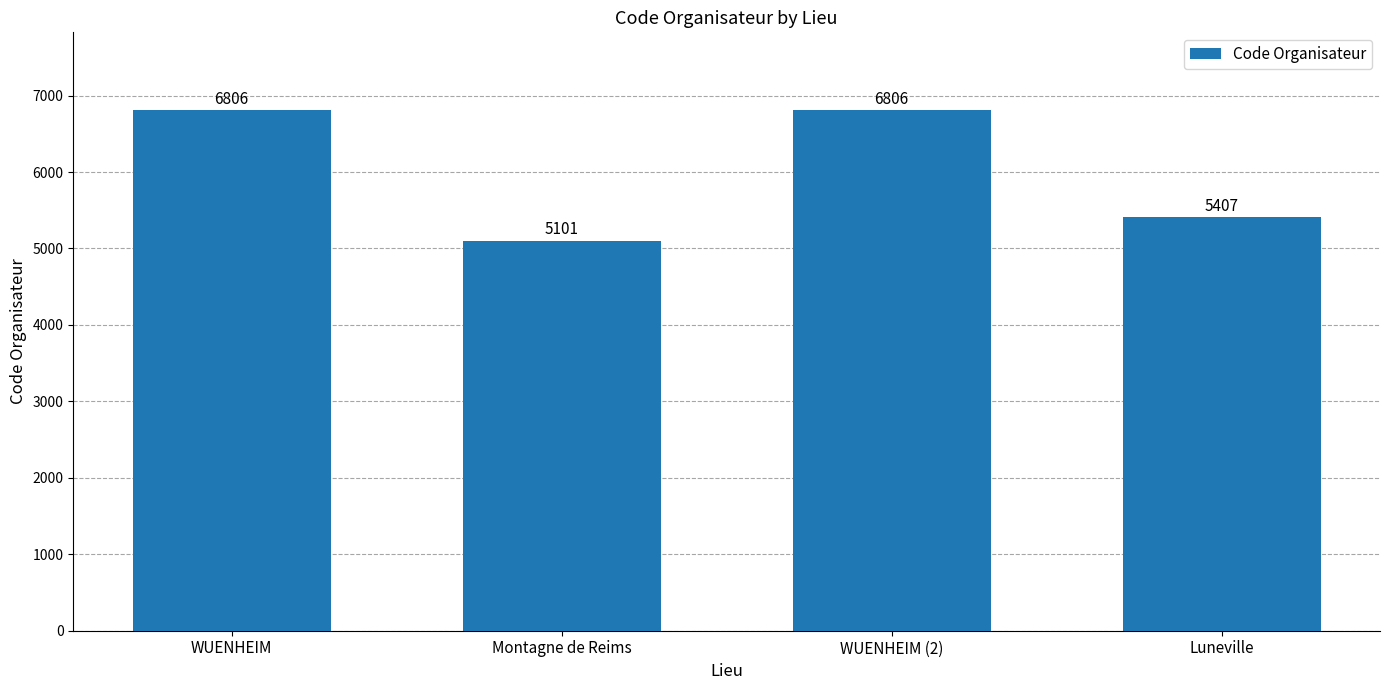

What is the average value?

6030